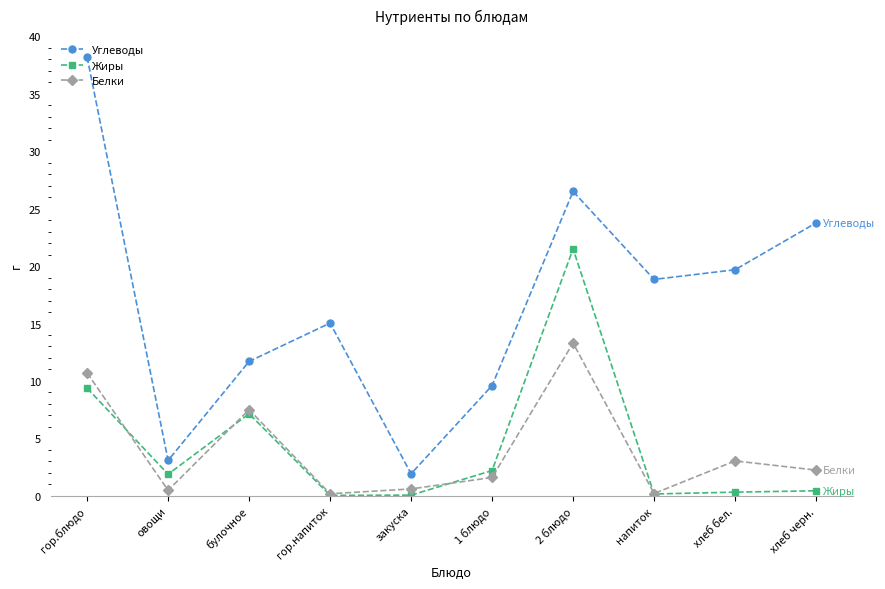

Which series changed the most between гор.блюдо and закуска?

Углеводы